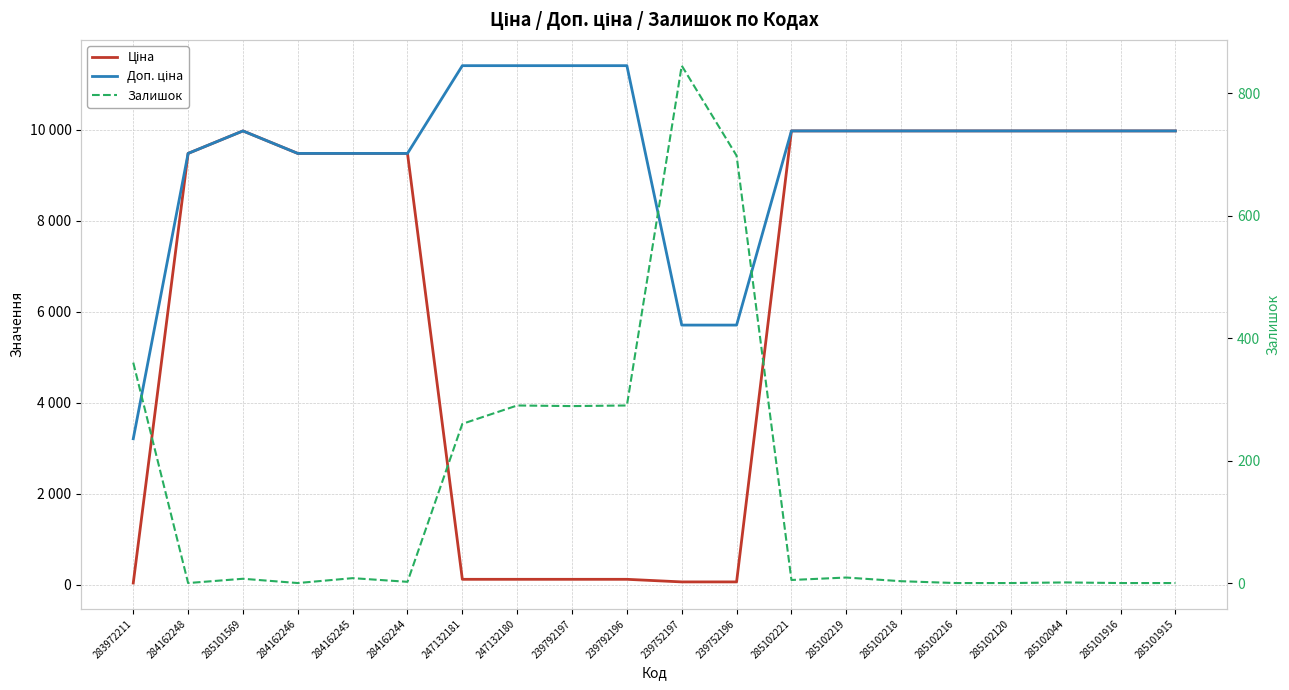

Is it true that Залишок equals 3.0 at 285102218?

True